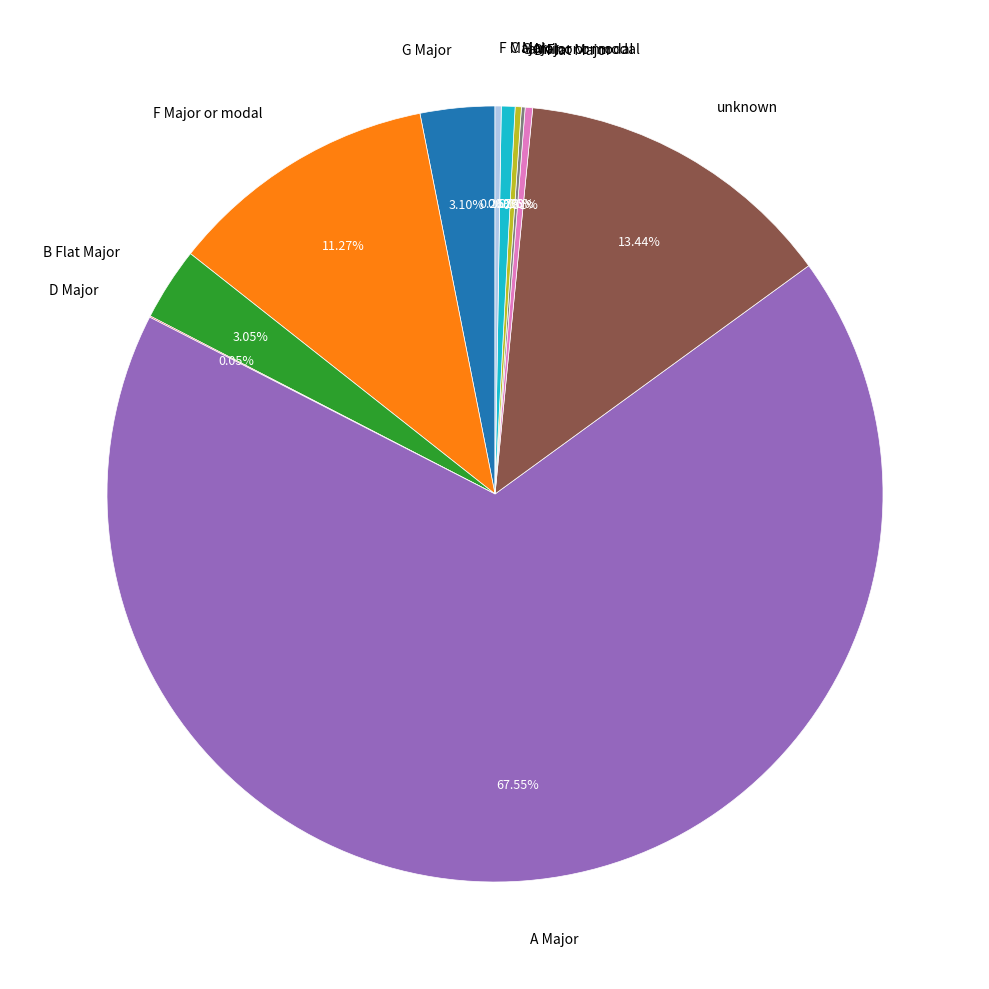

Is there any slice that represents more than half of the pie?

Yes